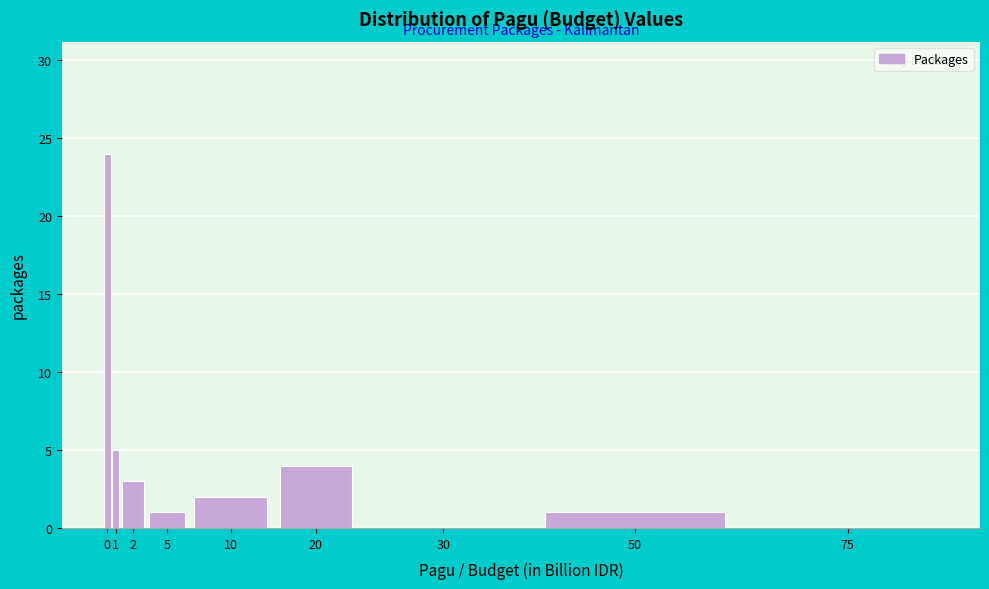

Reading right to left, what are all the values shown in this chart?

75=0	50=1	30=0	20=4	10=2	5=1	2=3	1=5	0=24